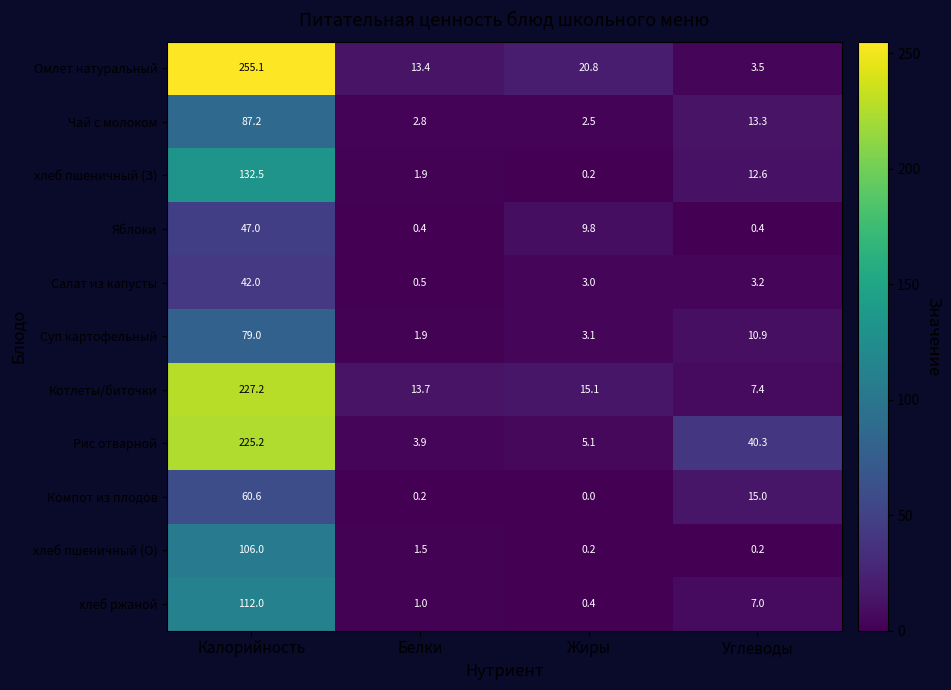

Which series has the widest spread of values?

Омлет натуральный